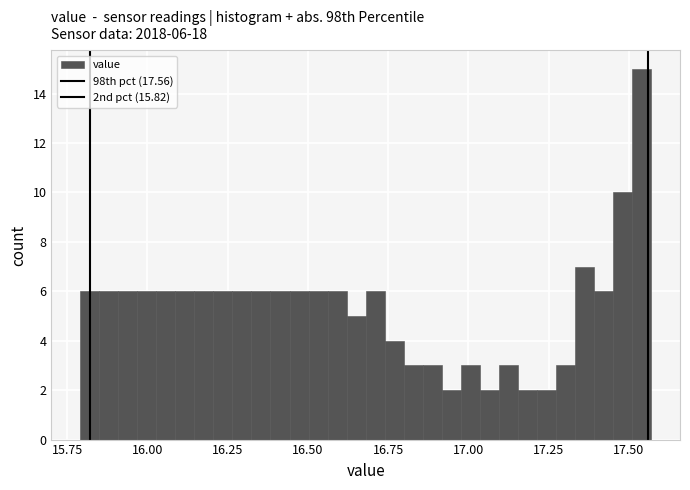

Around what value on the x-axis is the tallest bar? Give the approximate position of its centre, as read against the axis.

17.55